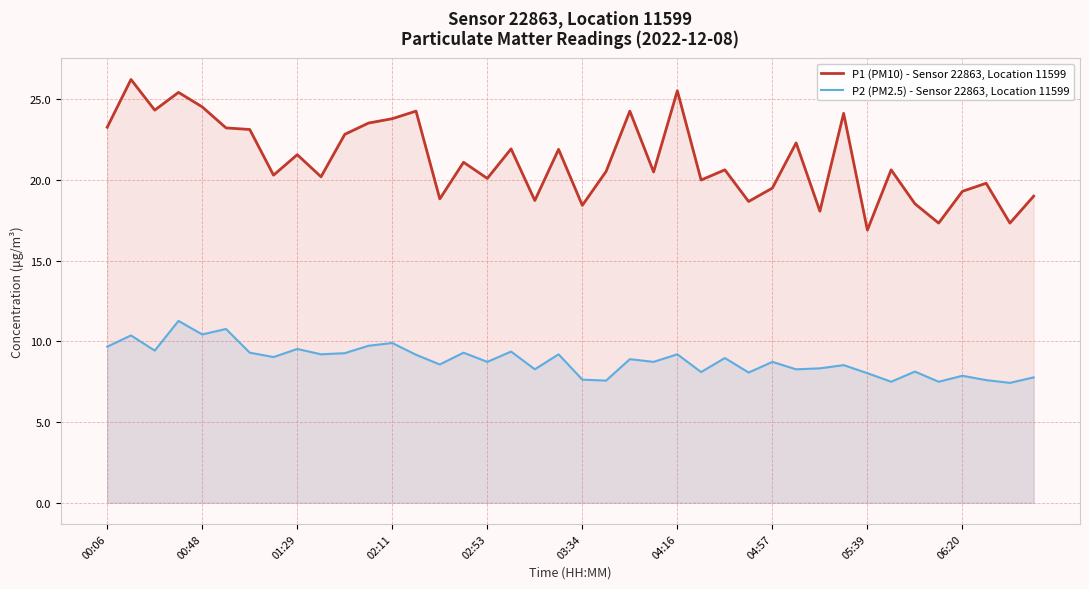

What is the greatest value displayed?

26.2